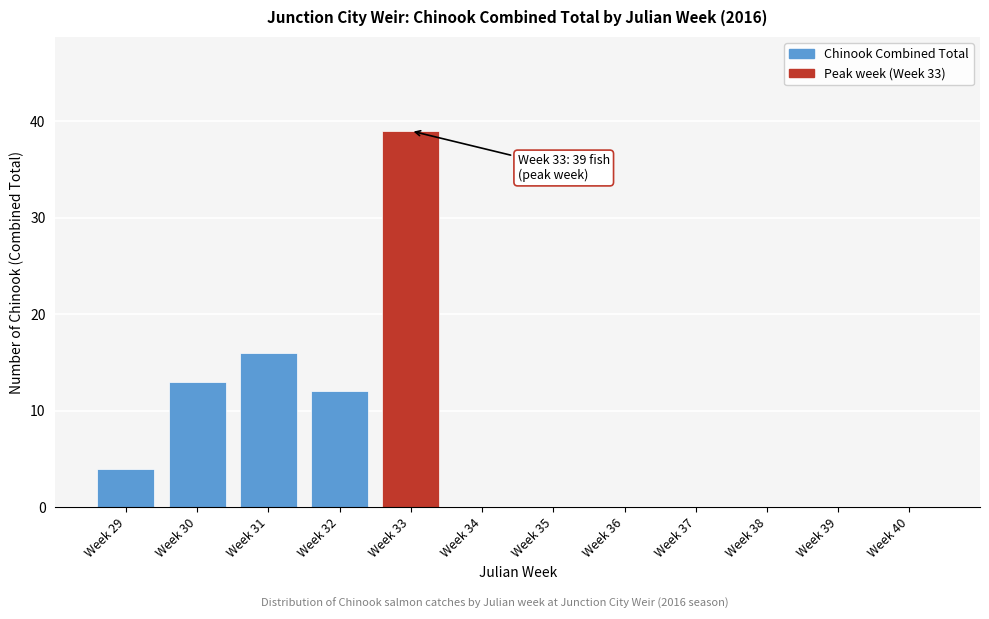

Reading left to right, what are all the values shown in this chart?

Week 29=4	Week 30=13	Week 31=16	Week 32=12	Week 33=39	Week 34=0	Week 35=0	Week 36=0	Week 37=0	Week 38=0	Week 39=0	Week 40=0